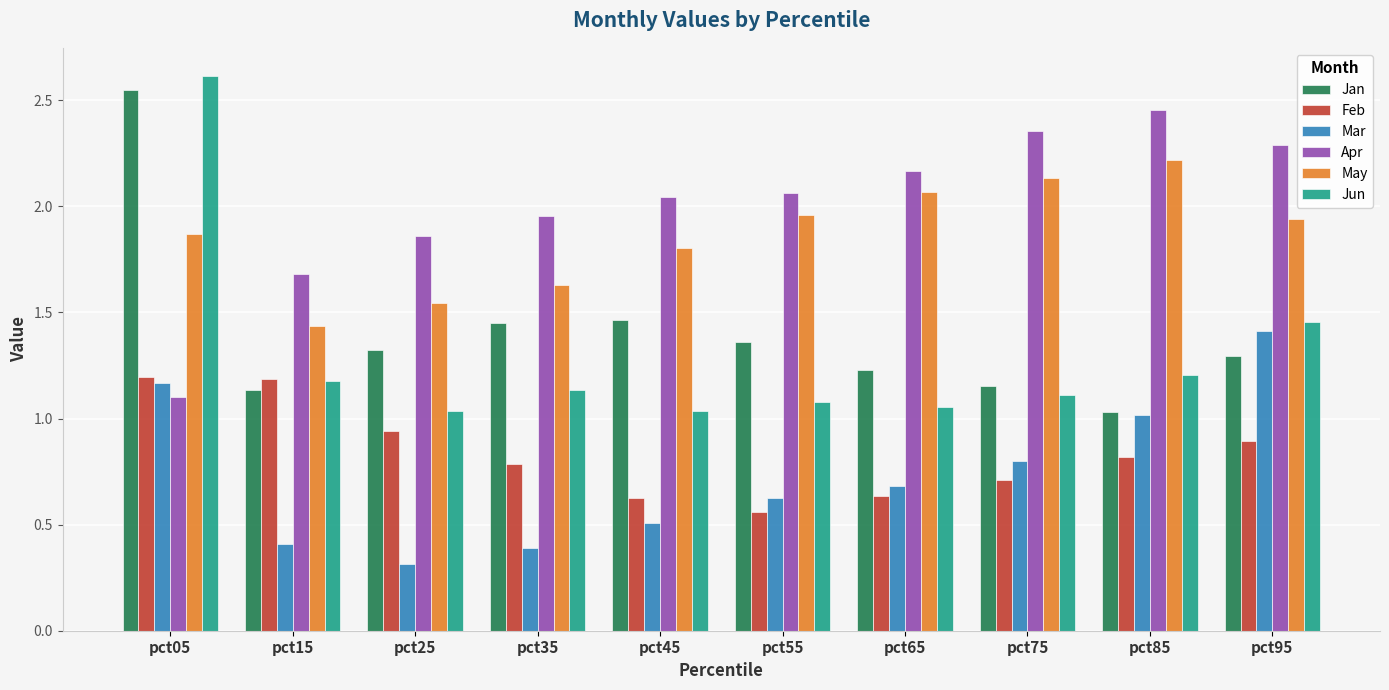

At which category is the sum across all series the highest?

pct05